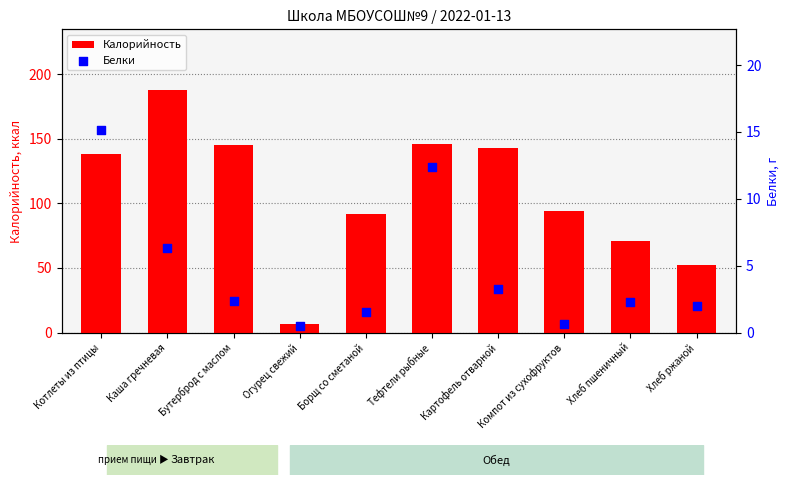

Which series has the largest total across all categories?

Калорийность